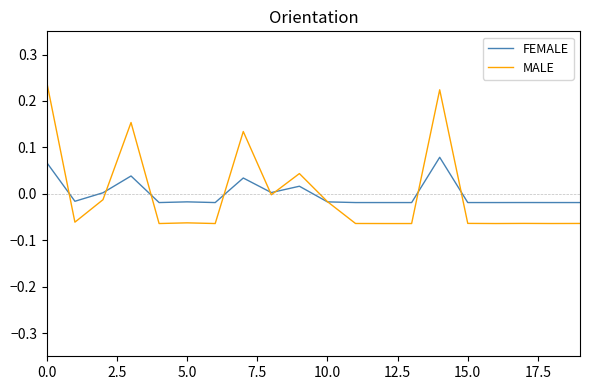

What are all the series names shown in the legend?

FEMALE, MALE